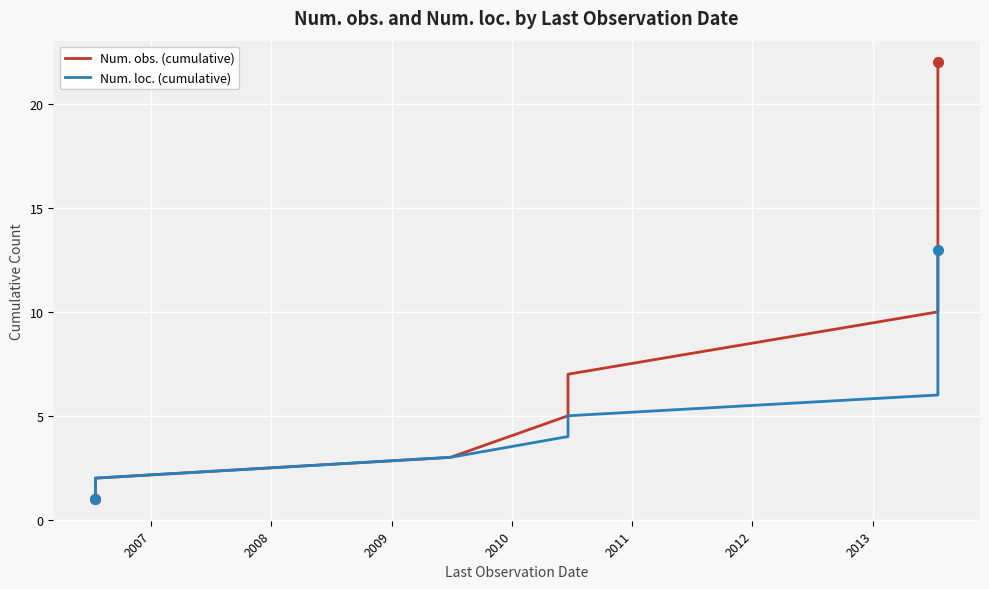

True or false: Num. loc. (cumulative) has a value of 5 at 2012.

False